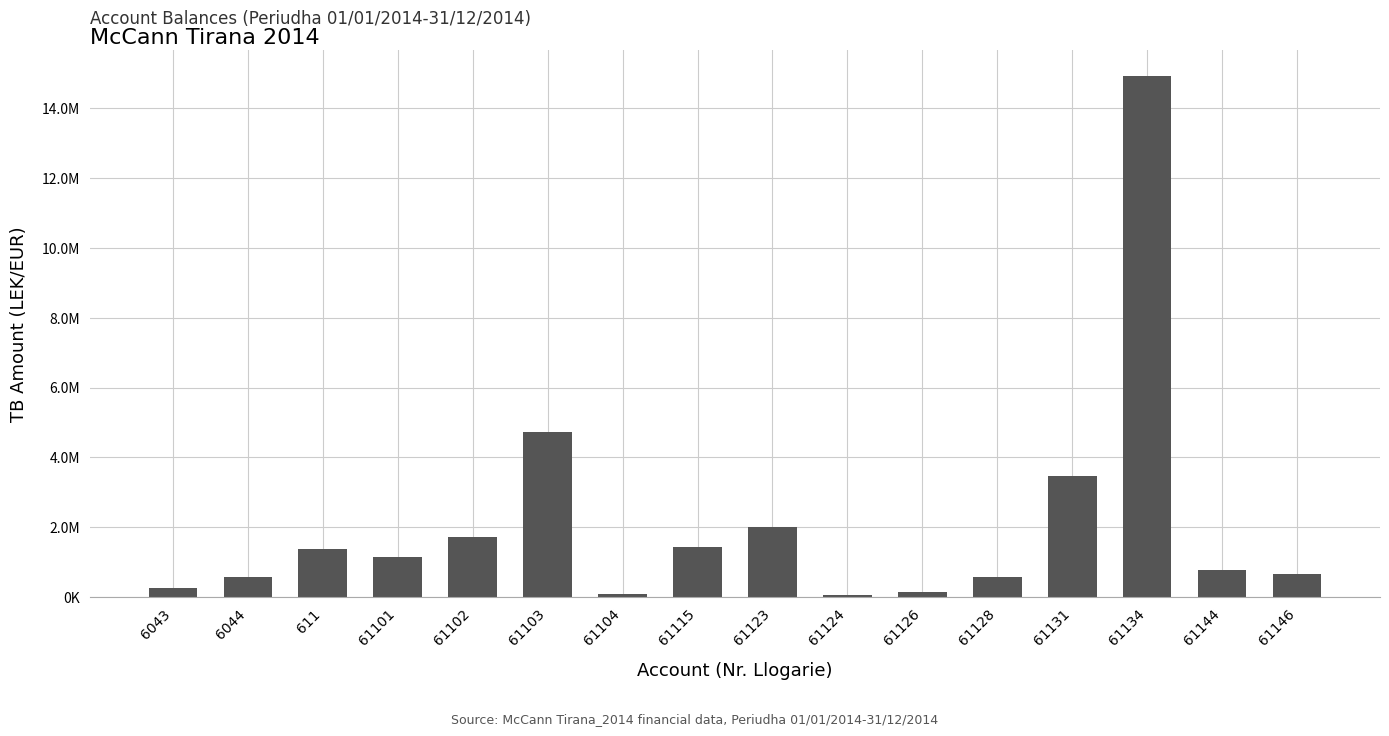

Are the bars horizontal?

No